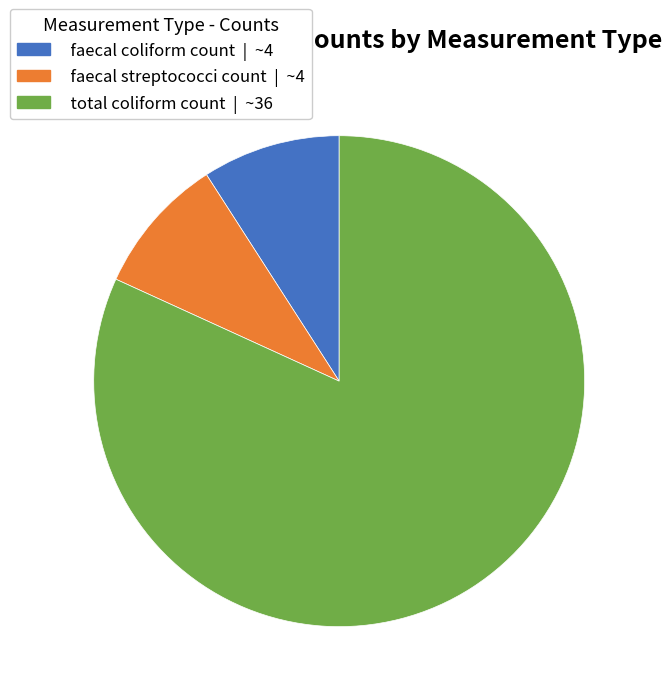

The faecal streptococci count slice represents 64% of the pie. True or false?

False